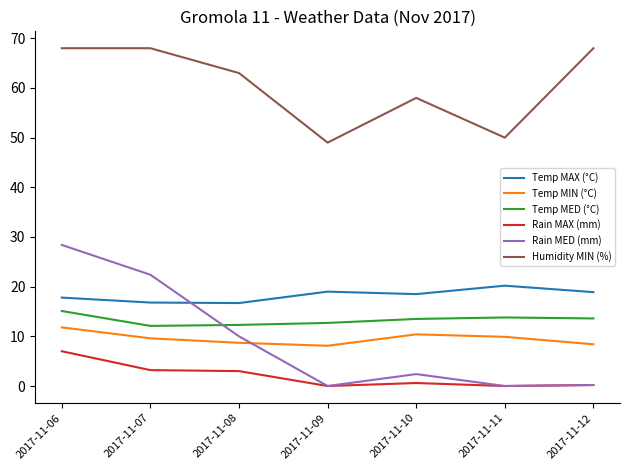

What is the maximum value shown in the chart?

68.0